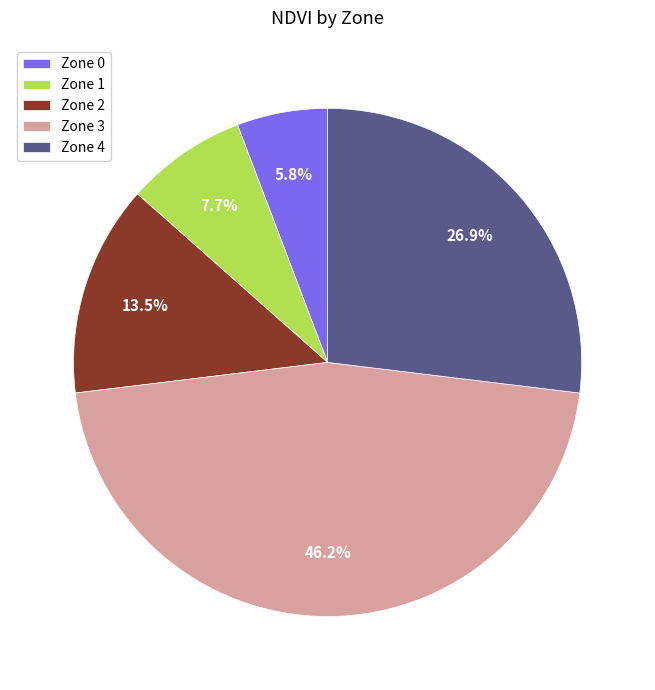

Does Zone 1 account for over 50% of the chart?

No